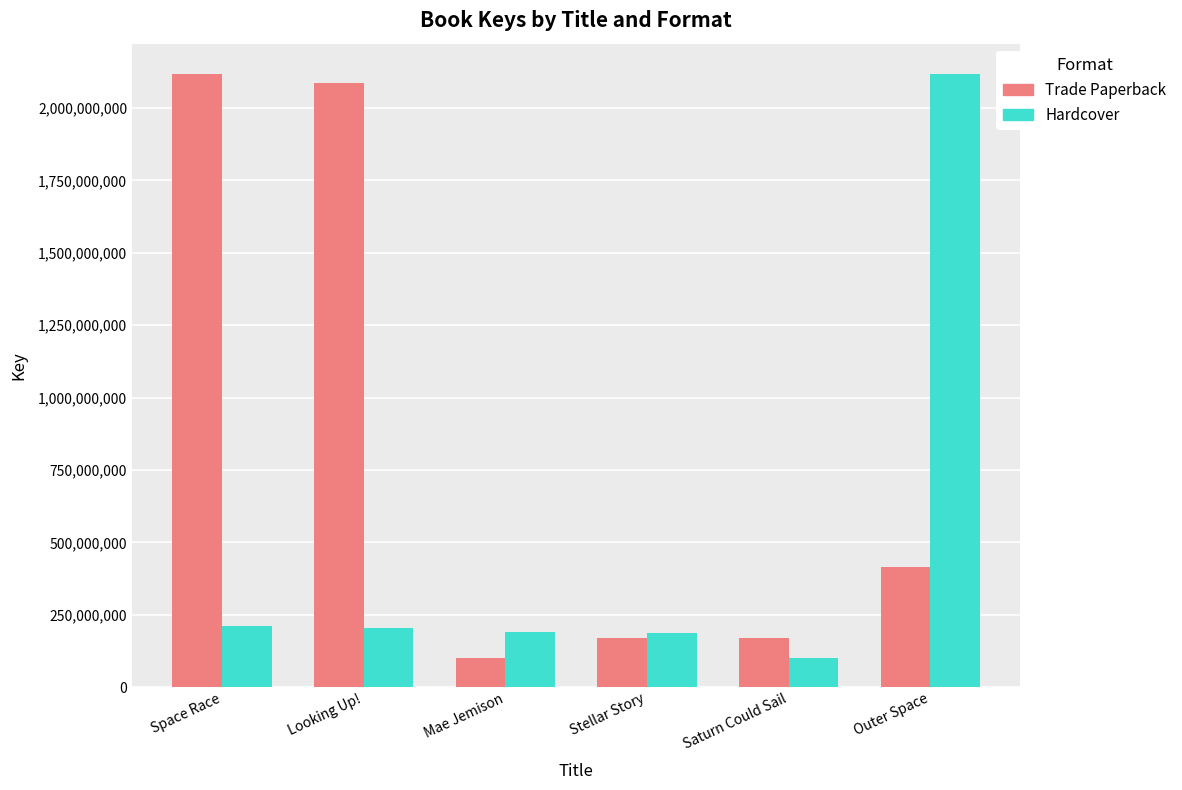

How many values in the Hardcover series are below 204798755?

3